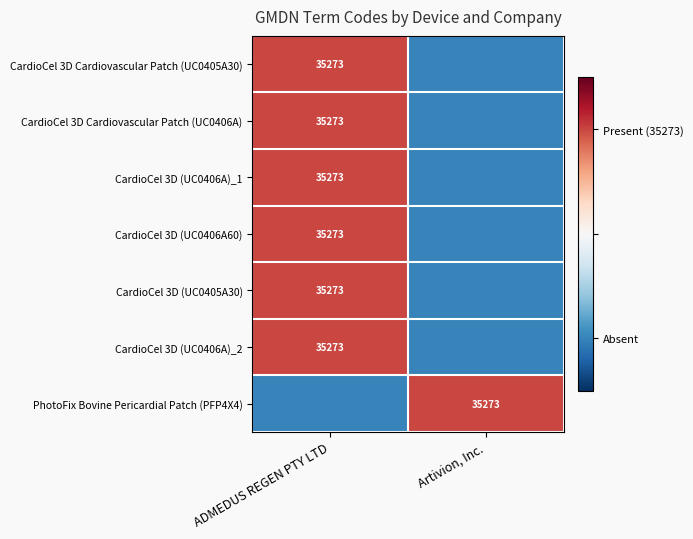

The CardioCel 3D Cardiovascular Patch (UC0405A30) series shows 17353 at ADMEDUS REGEN PTY LTD. True or false?

False